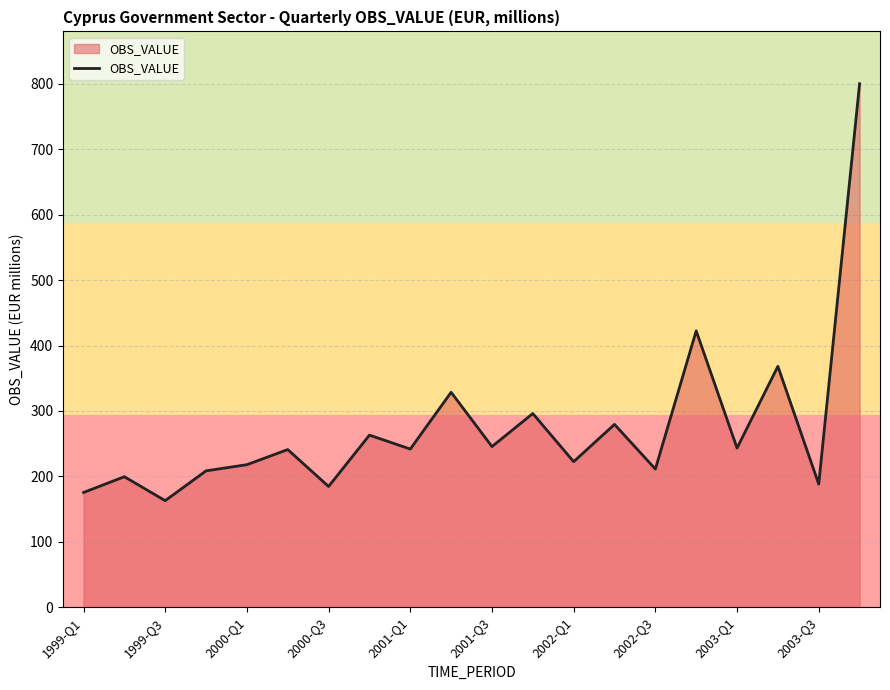

What is the difference between the maximum and minimum values?

637.4